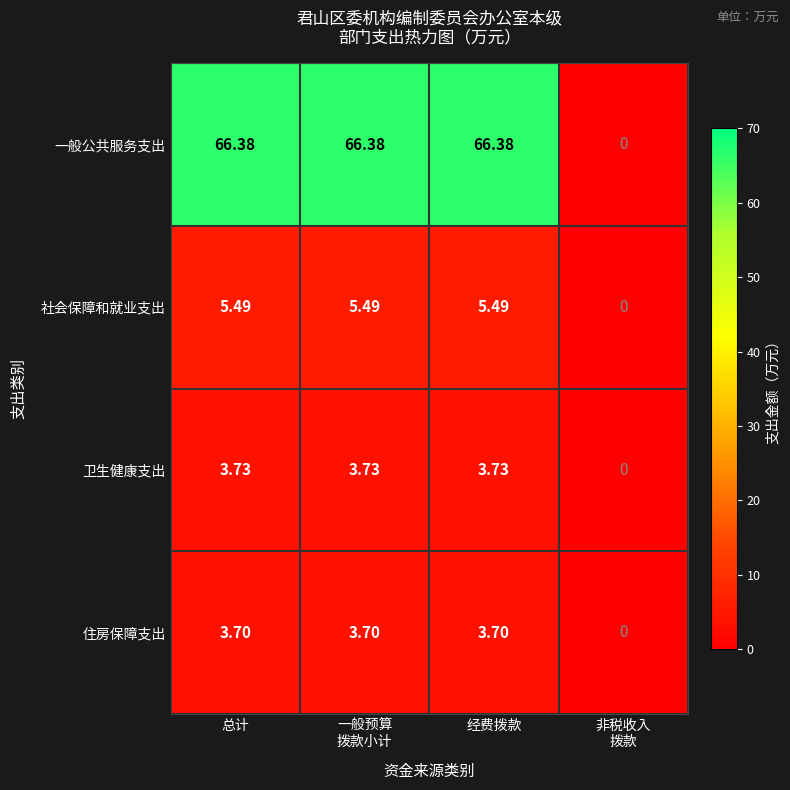

How many data points does each series have?

4